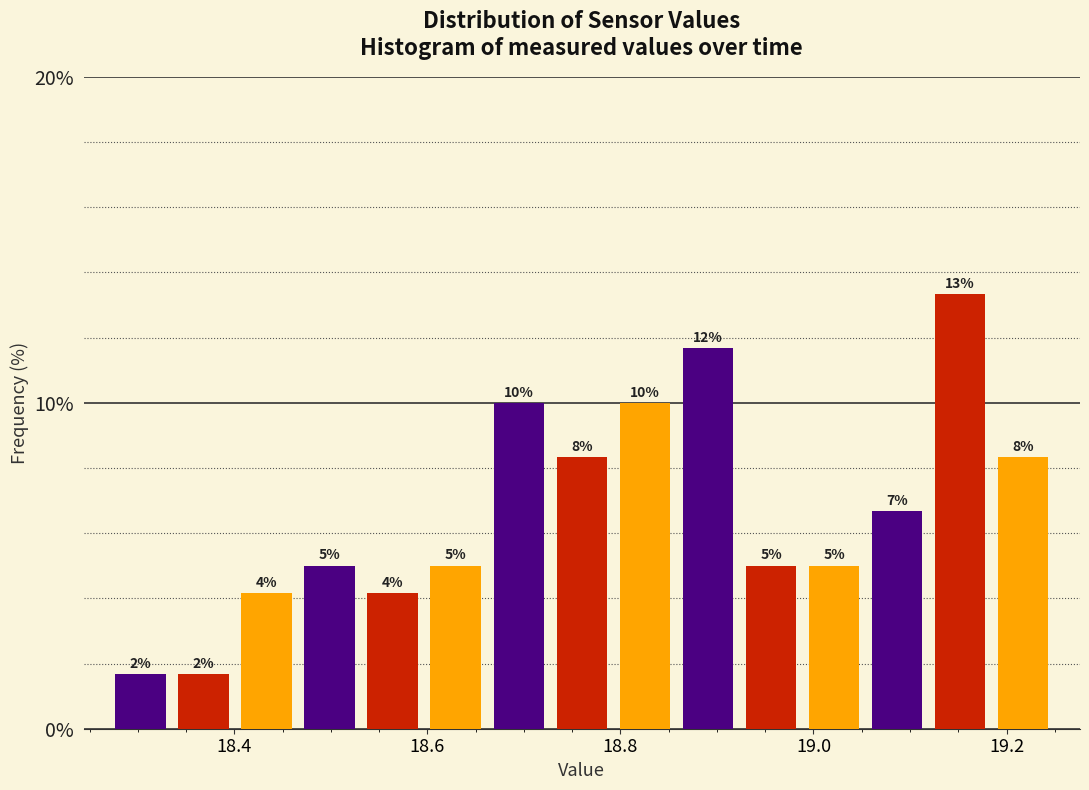

Around what value on the x-axis is the tallest bar? Give the approximate position of its centre, as read against the axis.

19.16